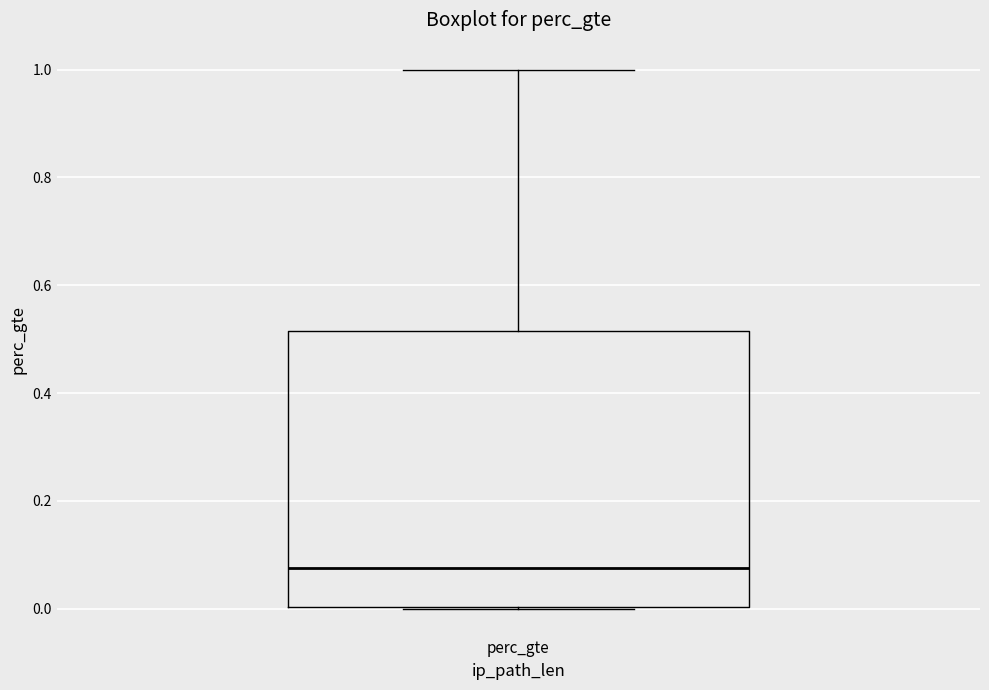

Read this box plot against the y-axis: the position of the median line, the range covered by the box, and the ends of both whiskers. The values are not printed on the chart, so give them approximately, as read against the axis.

median 0.08, box 0.00 to 0.52, whiskers 0.00 to 1.00